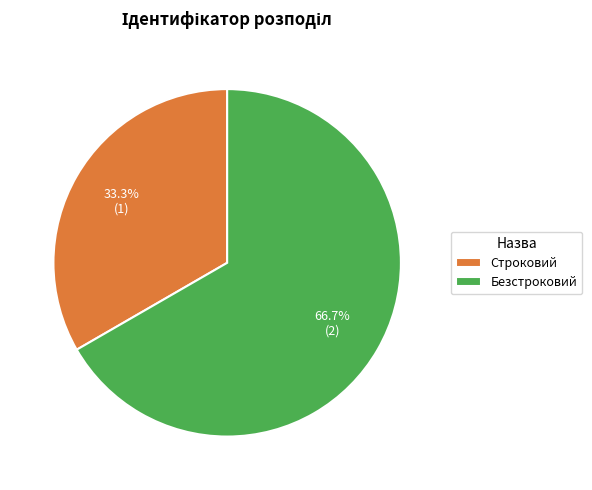

Is it true that Строковий is 27% of the pie?

False